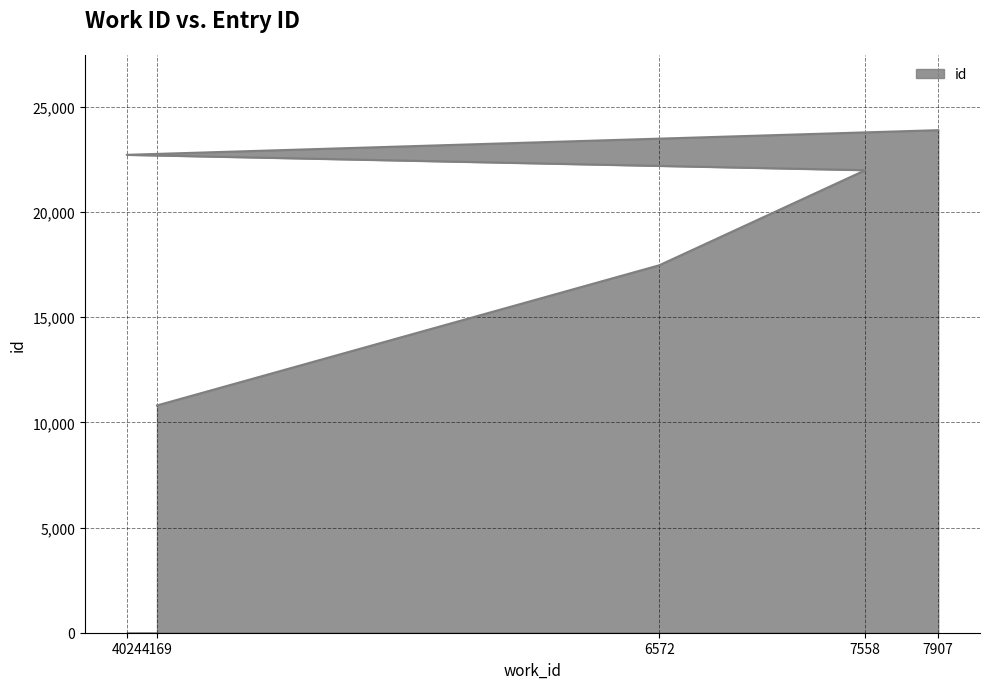

List the labels in order of value, largest first.

7907, 4024, 7558, 6572, 4169